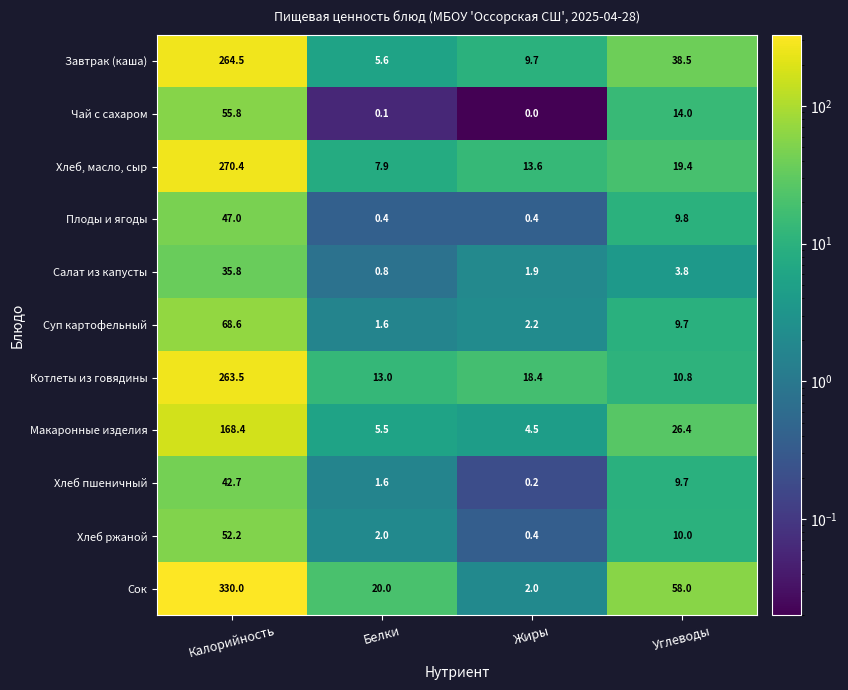

What is the average value of the Завтрак (каша) series?

79.6